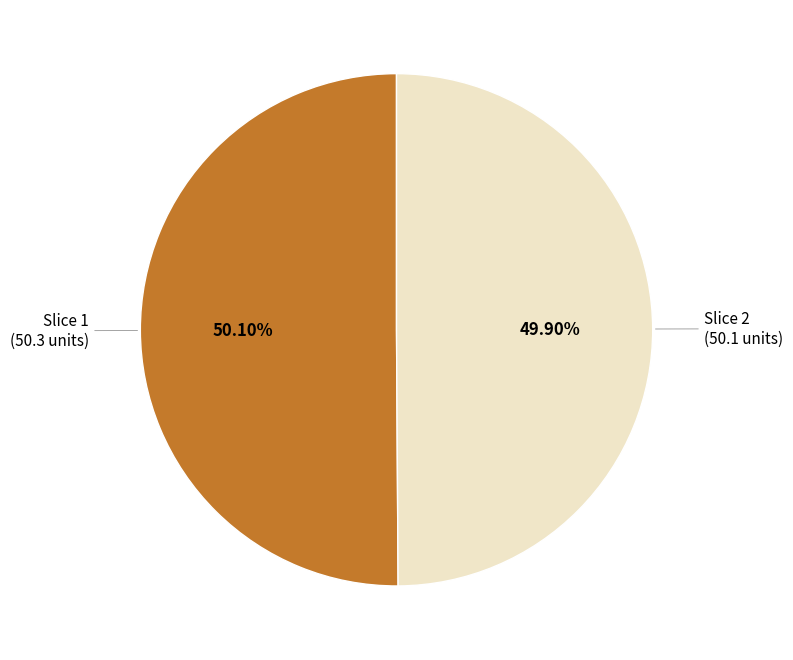

How many slices are in this pie chart?

2